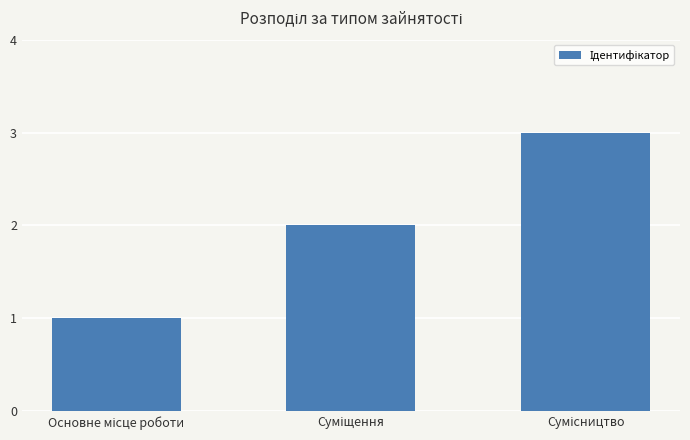

What is the value of the 1st bar from the left?

1